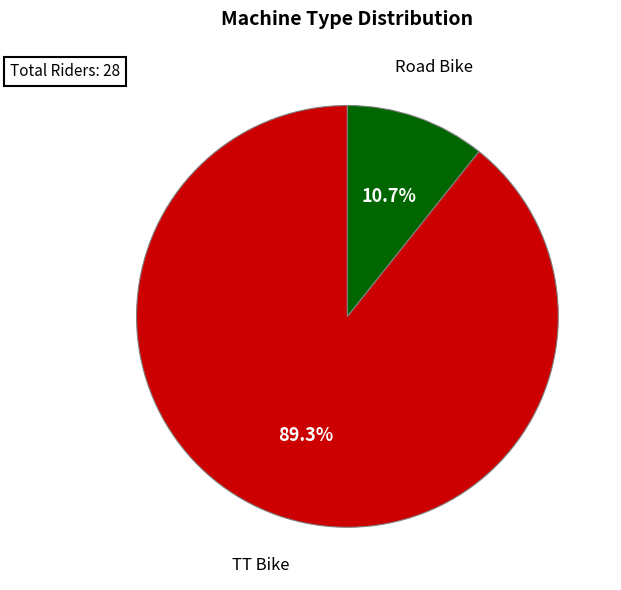

Is there any slice that represents more than half of the pie?

Yes